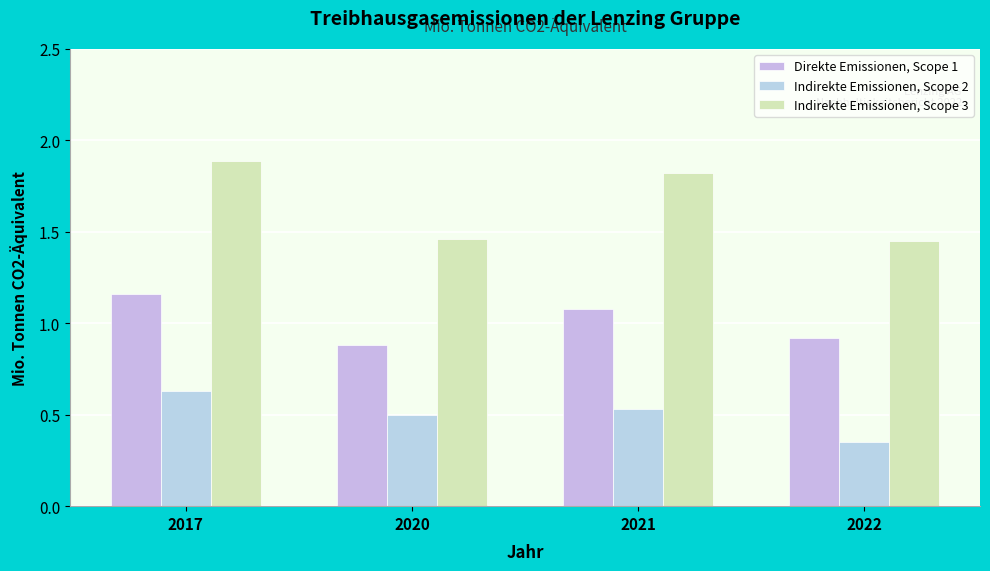

How many groups of bars are there?

4